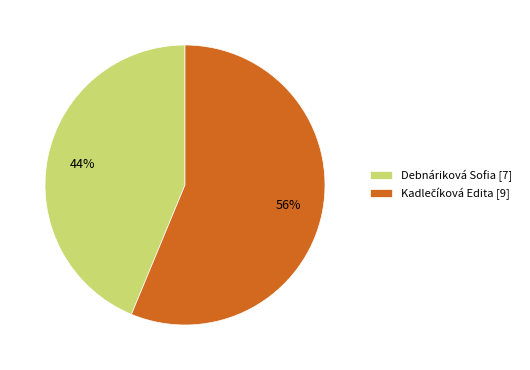

What percentage is the Debnáriková Sofia [7] slice, to the nearest percent?

44%